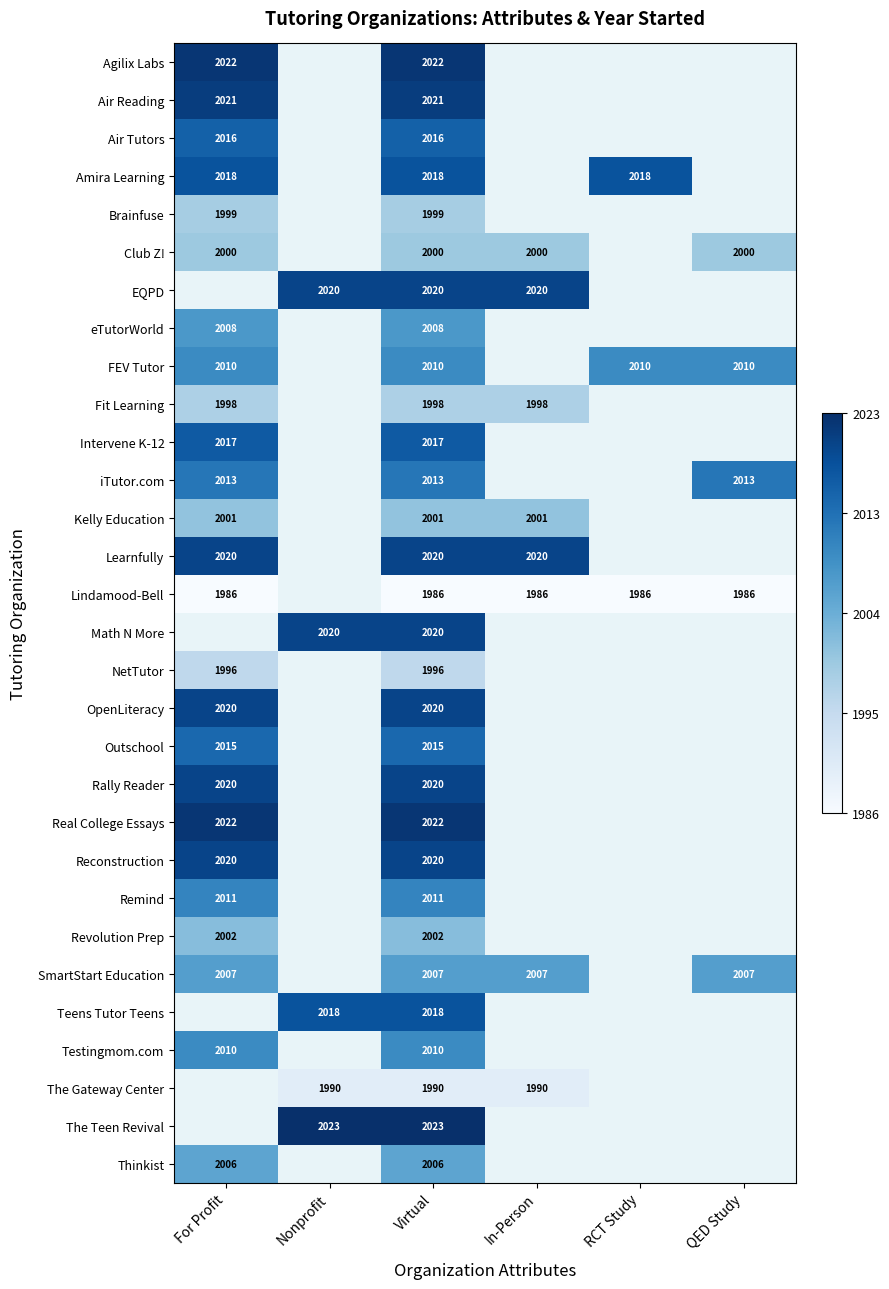

At which category is the sum across all series the highest?

Virtual